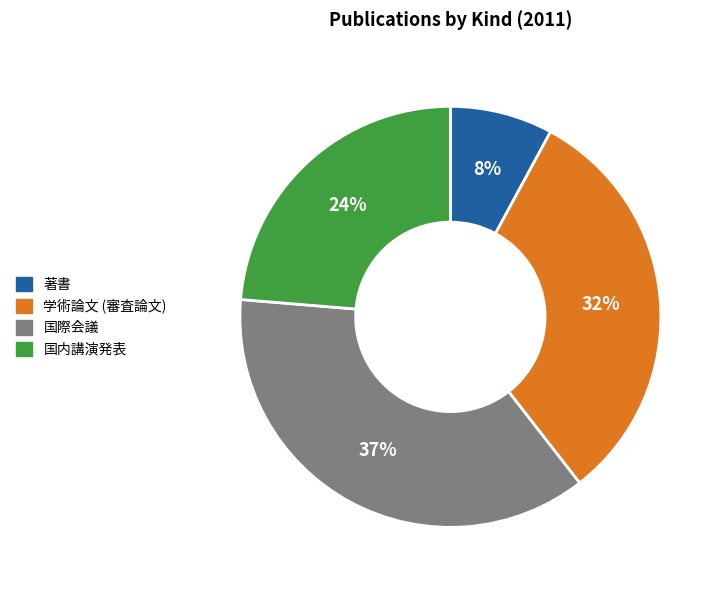

Is it true that 学術論文 (審査論文) is 32% of the pie?

True